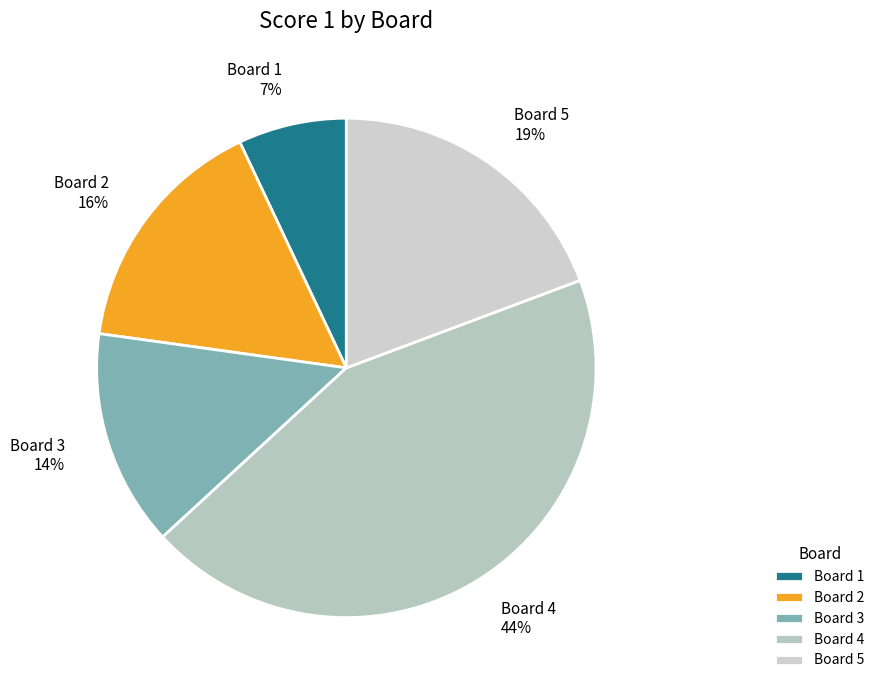

Is the sum of Board 4 and Board 1 greater than half?

Yes